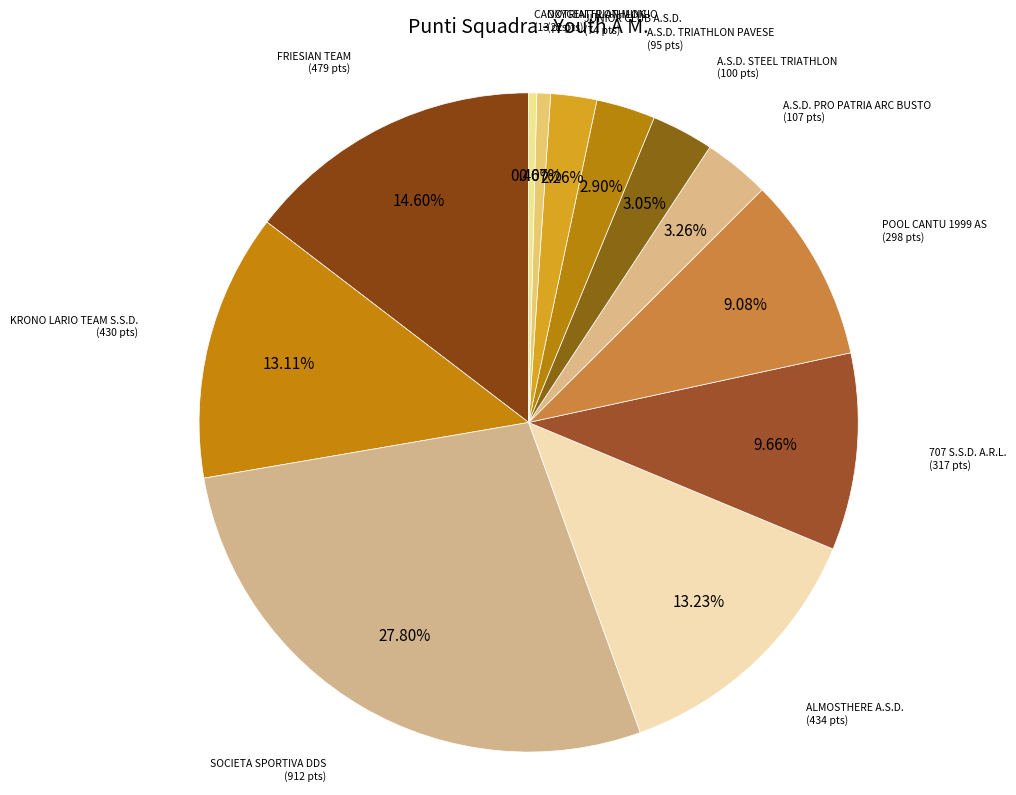

Approximately how many times larger is the value at POOL CANTU 1999 AS compared to A.S.D. TRIATHLON PAVESE?

3.1